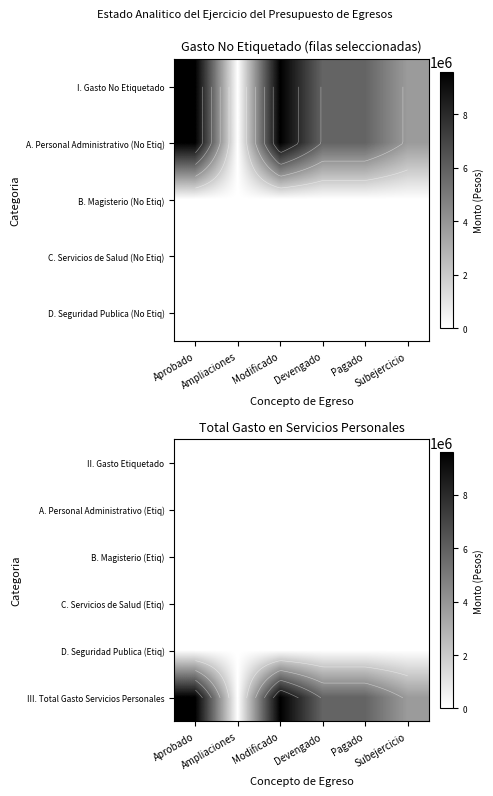

At how many categories does at least one series exceed 1322479?

5